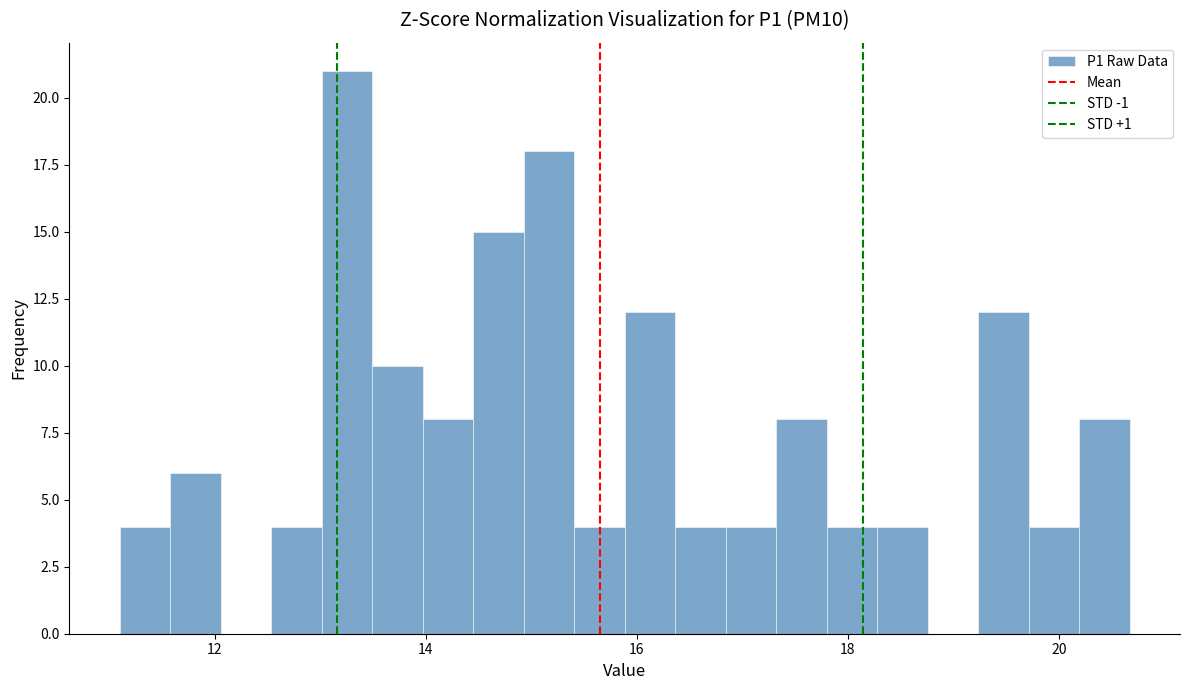

Read against the x-axis, roughly where is the centre of the tallest bar?

13.2